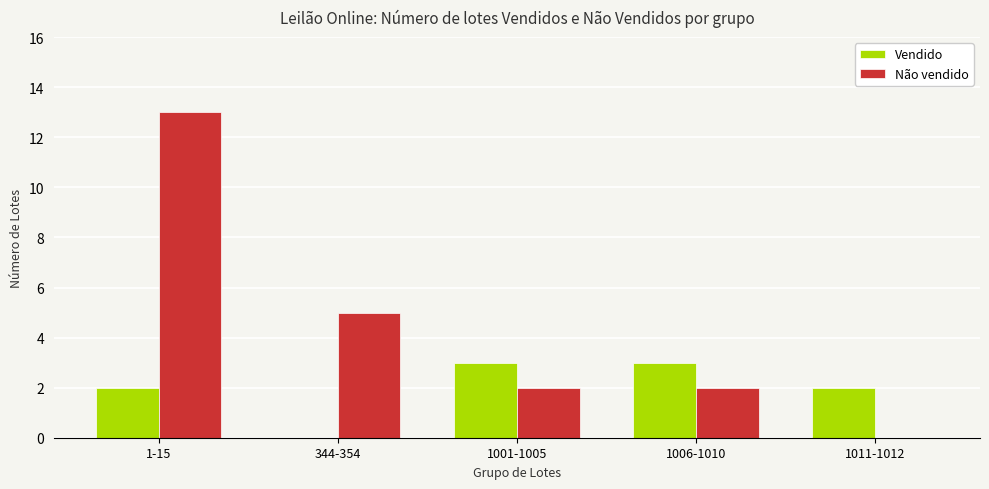

Reading left to right, extract all data points from this chart.

Vendido: 1-15=2	344-354=0	1001-1005=3	1006-1010=3	1011-1012=2
Não vendido: 1-15=13	344-354=5	1001-1005=2	1006-1010=2	1011-1012=0